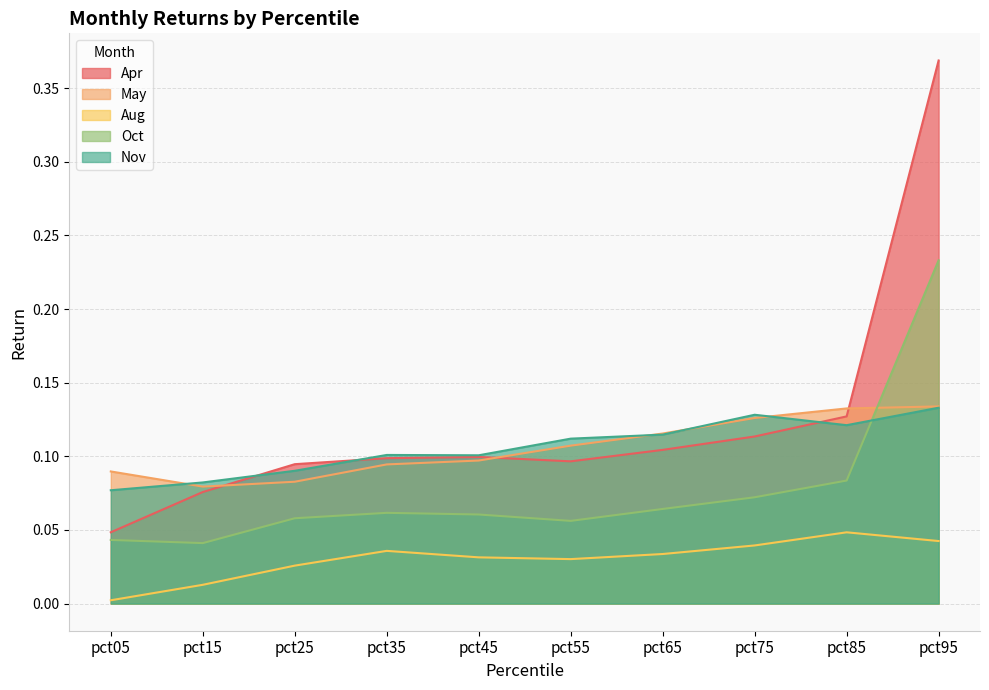

The value of Aug at pct35 is 0.1. True or false?

False